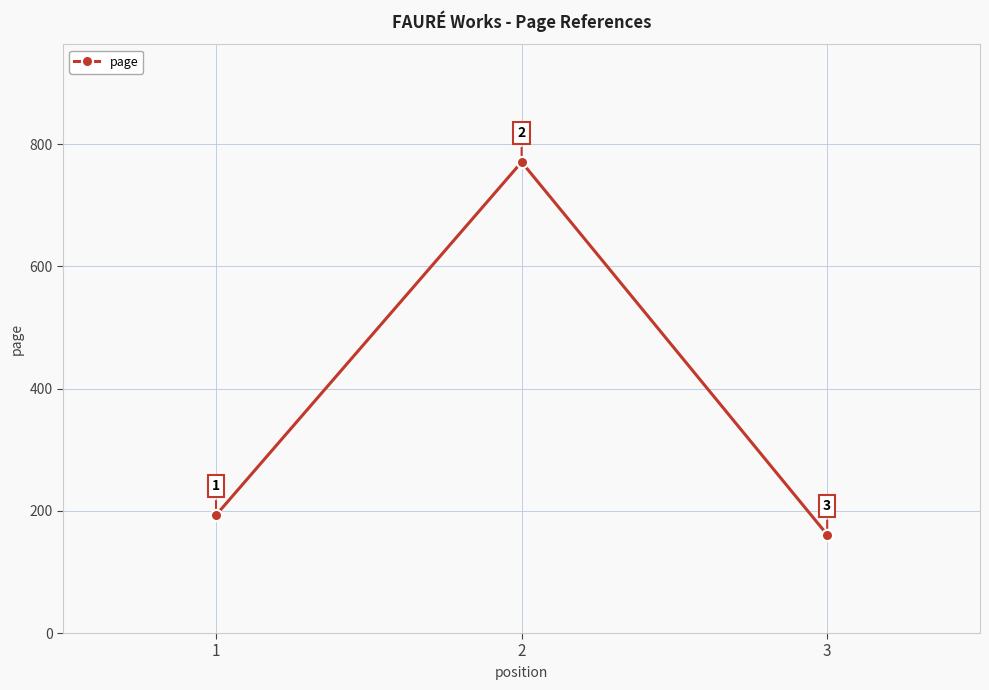

What is the difference between the values at 2 and 3?

610